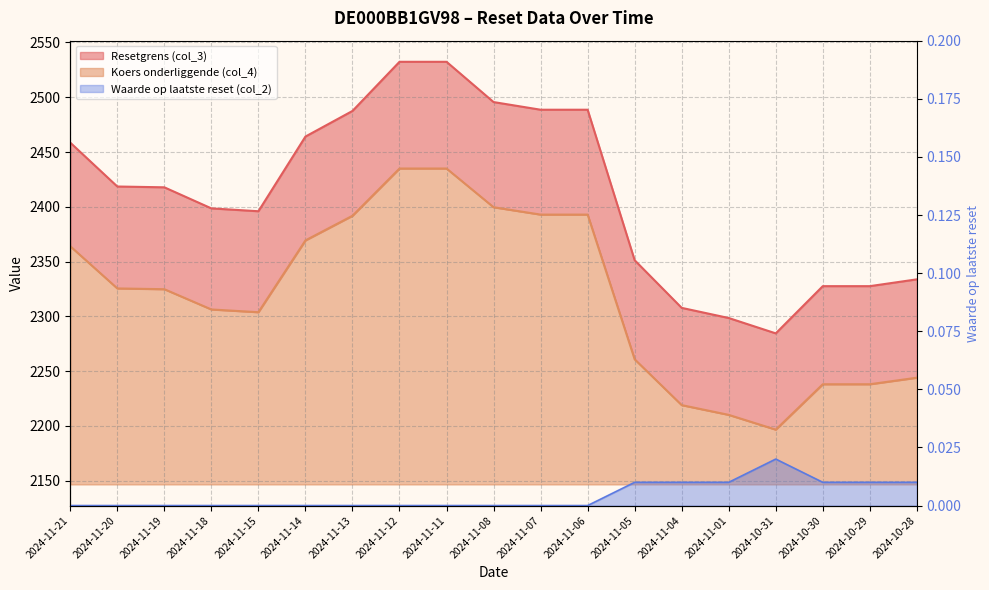

True or false: Waarde op laatste reset (col_2) has a value of 0.0 at 2024-11-13.

True